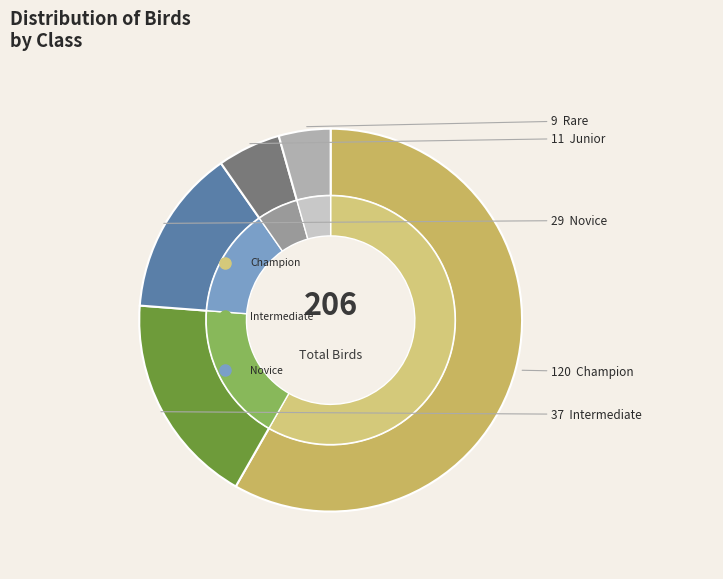

Count the number of slices in the pie.

5